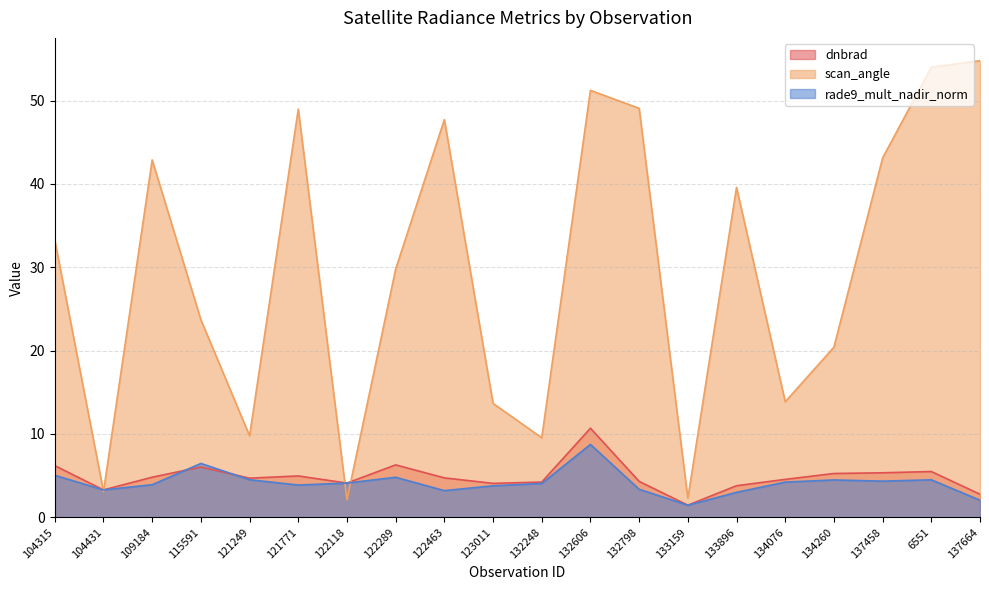

What is the label of the 15th point from the right?

121771